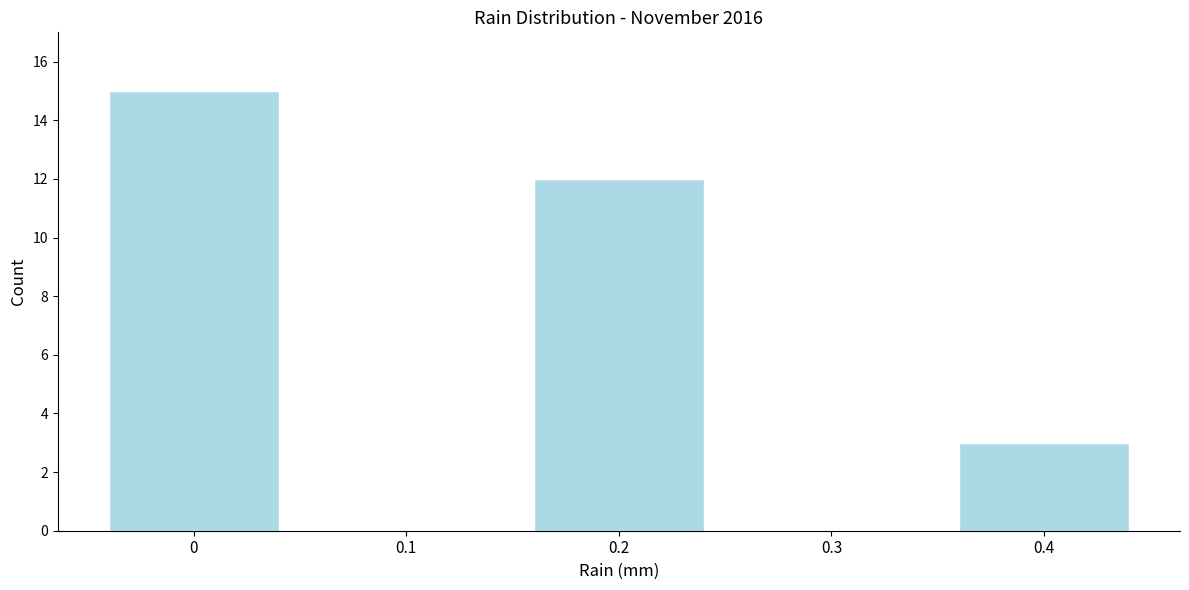

What is the height of the bar covering 0.15 to 0.25 on the x-axis? The values are not printed on the chart, so give them approximately, as read against the axis.

12